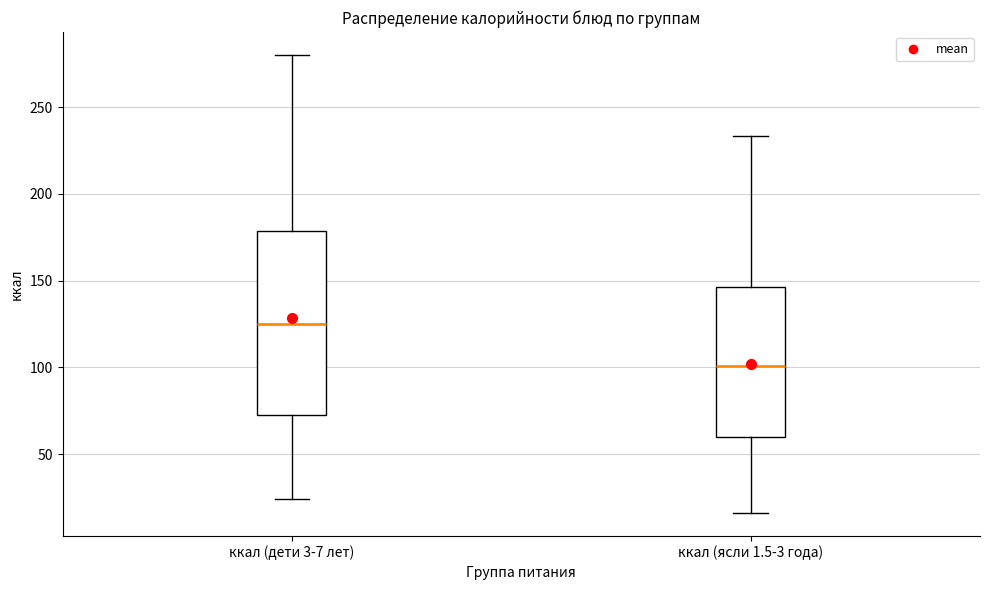

Which box has the highest median line?

ккал (дети 3-7 лет)